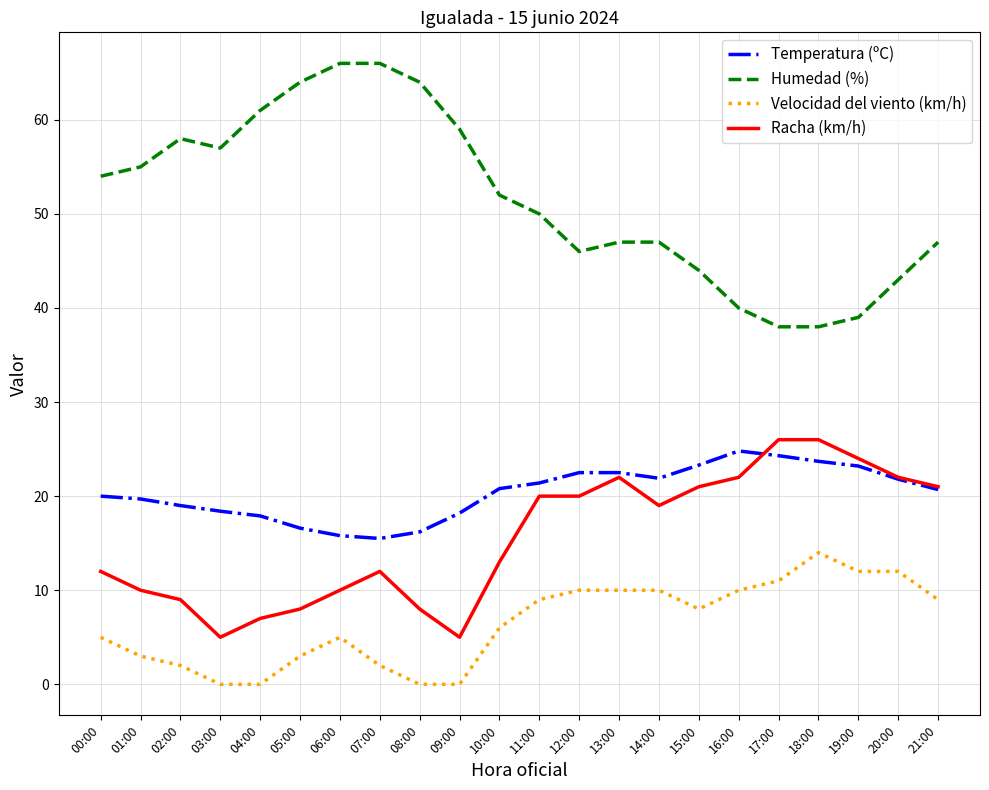

What is the lowest value of the Racha (km/h) series?

5.0